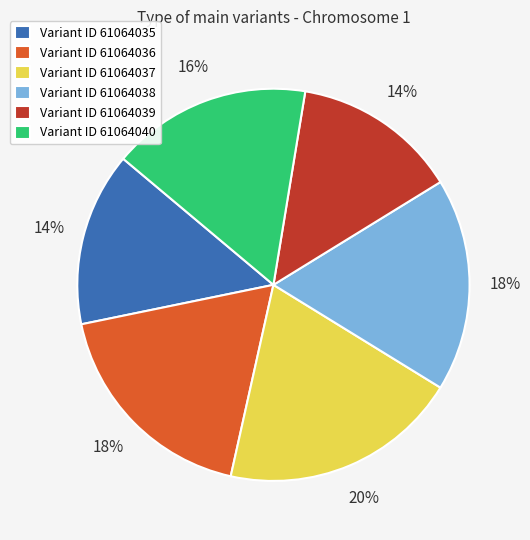

What is the largest slice in the pie chart?

Variant ID 61064037